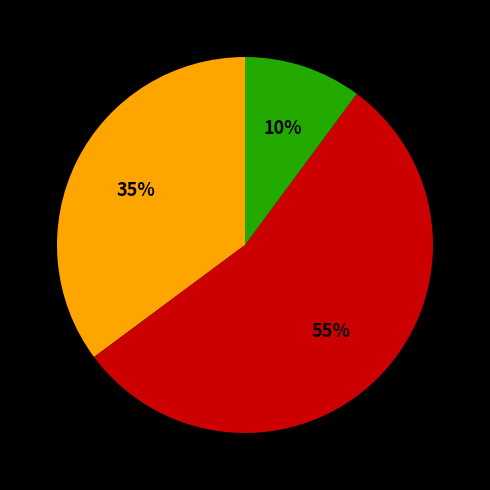

To the nearest percent, what is the difference between the largest and smallest slice percentages?

45%